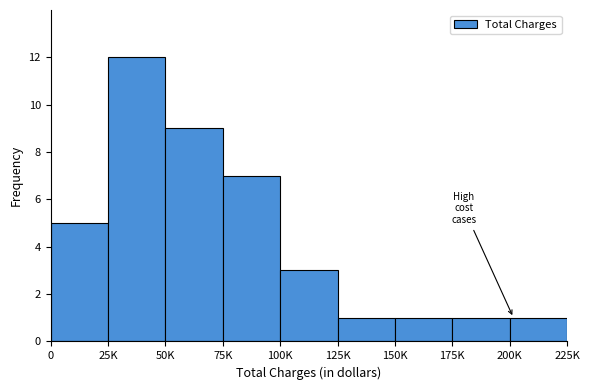

Reading left to right, what are all the values shown in this chart?

0=5	25K=12	50K=9	75K=7	100K=3	125K=1	150K=1	175K=1	200K=1